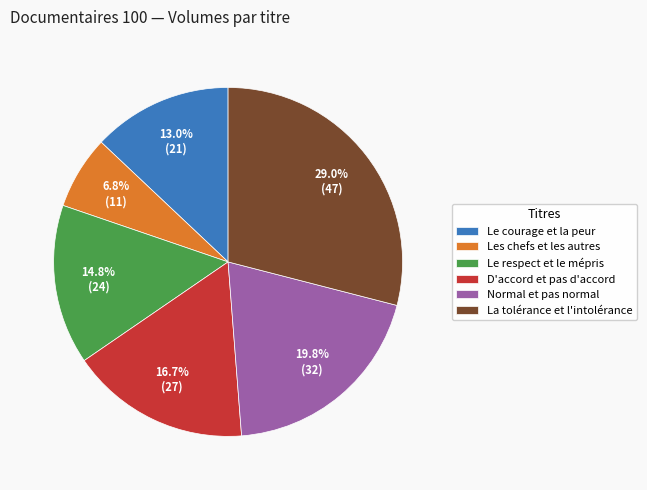

Approximately how many times larger is the value at Normal et pas normal compared to Le courage et la peur?

1.5